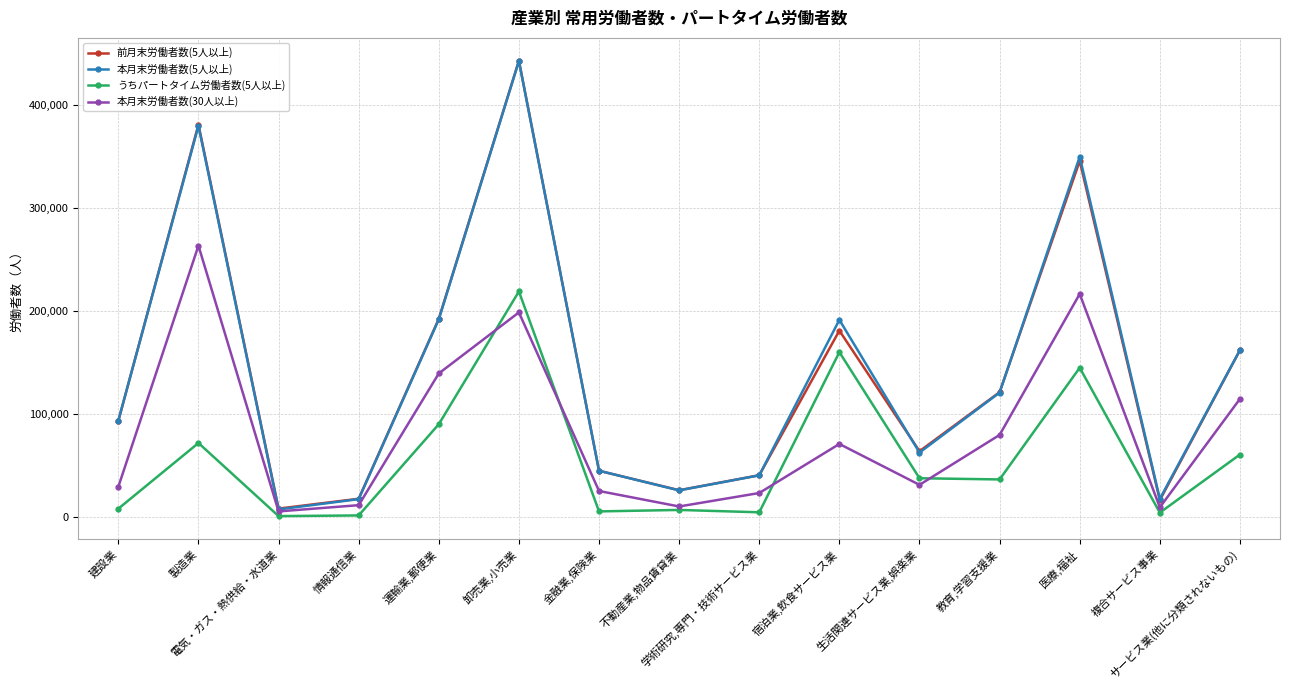

What is the label of the 13th point from the right?

電気・ガス・熱供給・水道業